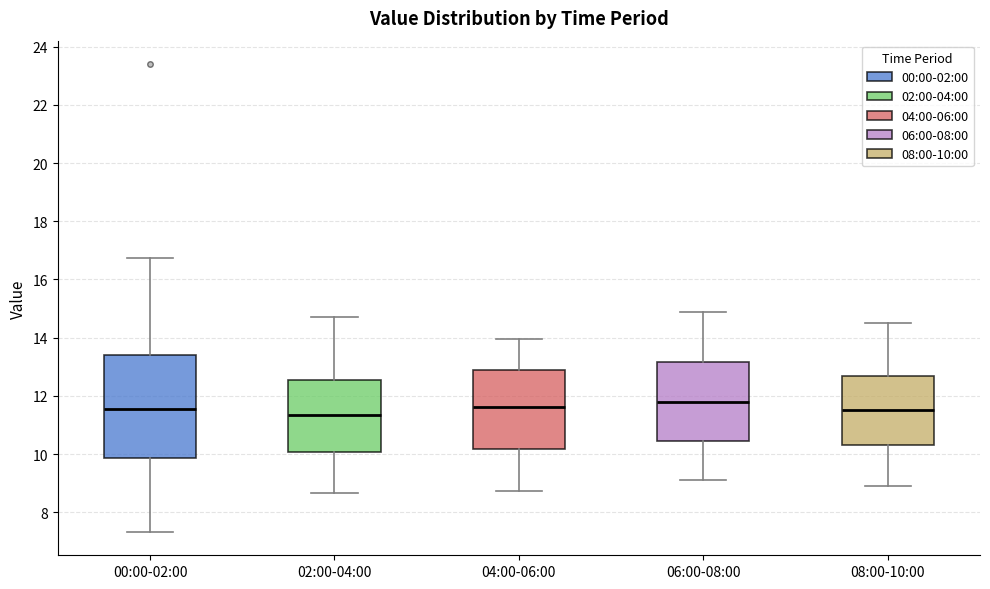

Which box is the tallest, from its lower edge to its upper edge?

00:00-02:00